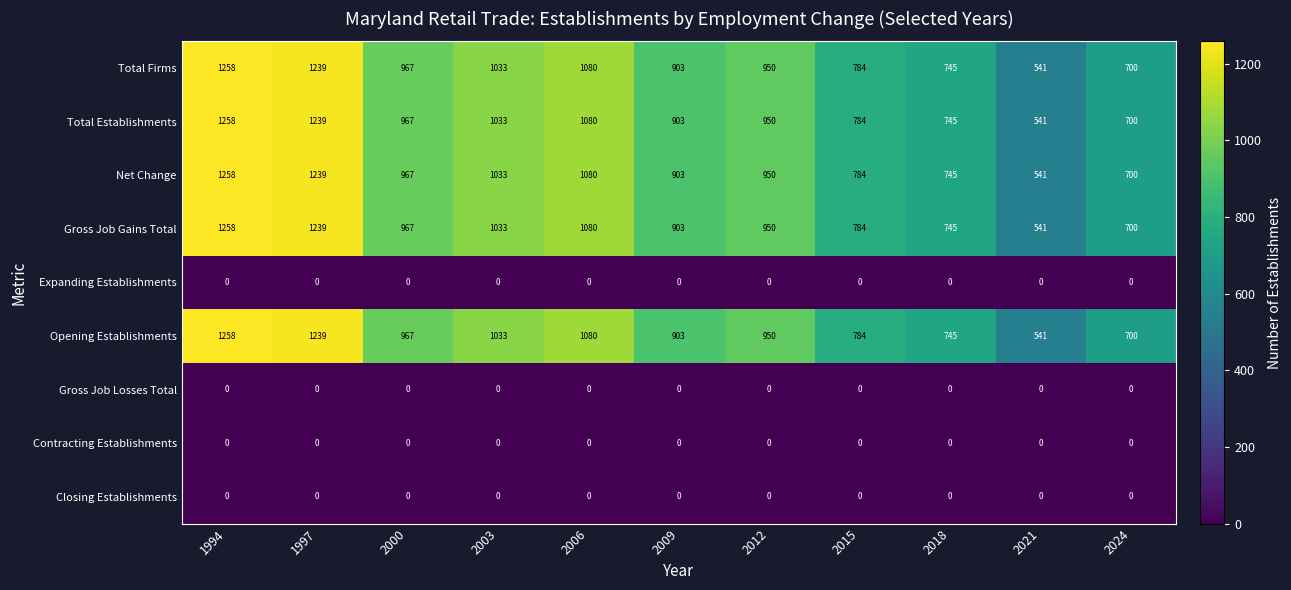

Rank the categories by Opening Establishments value from lowest to highest.

2021, 2024, 2018, 2015, 2009, 2012, 2000, 2003, 2006, 1997, 1994